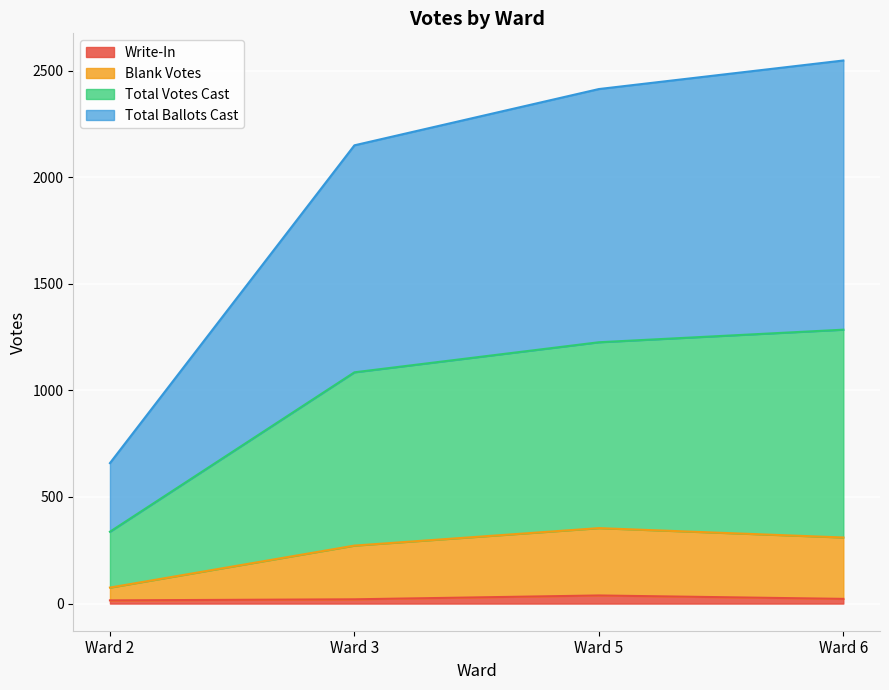

True or false: Write-In and Total Votes Cast cross at least once.

False